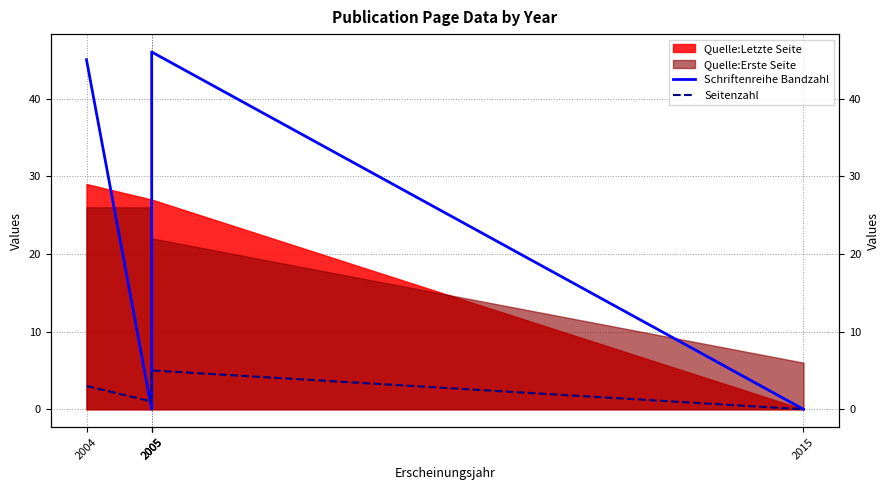

True or false: Seitenzahl has a value of 9 at 2005.

False